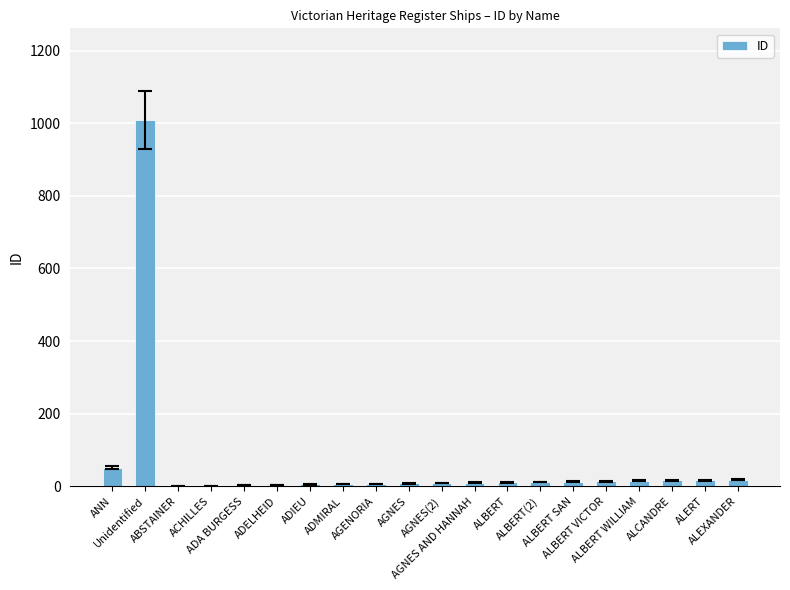

What is the difference between the values at ADIEU and ALEXANDER?

13